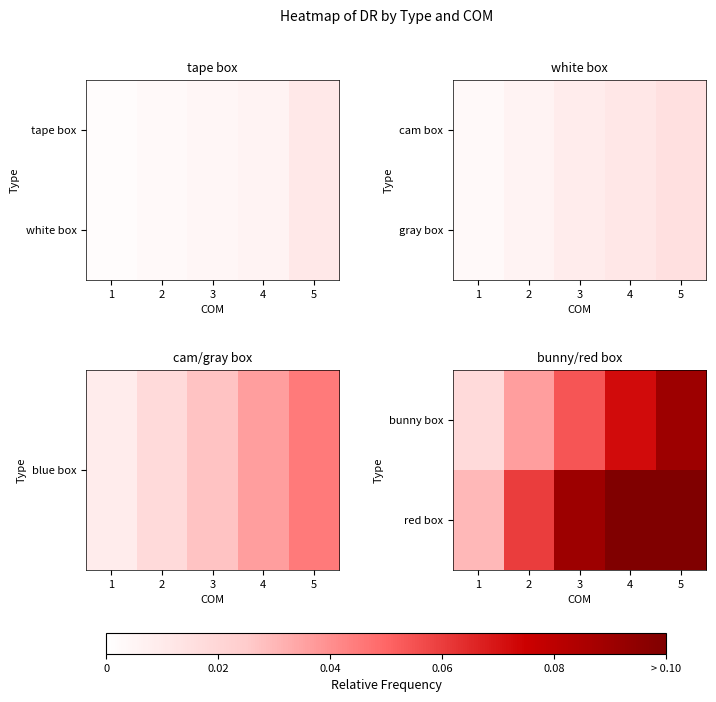

Rank the categories by bunny box value from highest to lowest.

5, 4, 3, 2, 1